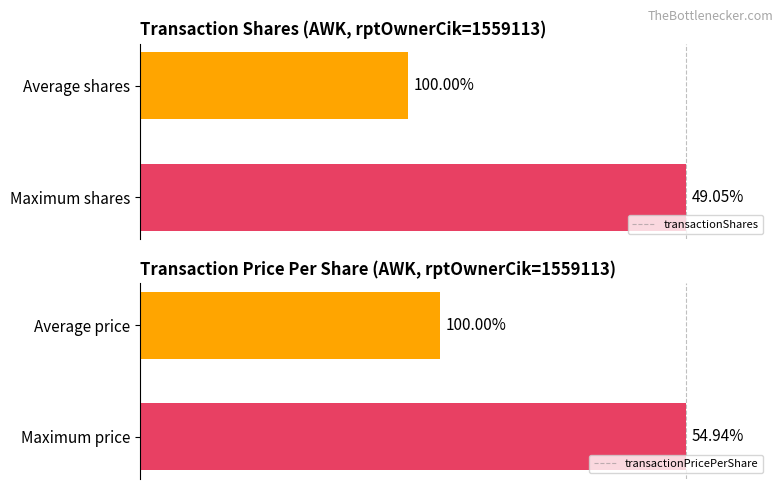

At which label is transactionShares closest to 74?

Average shares